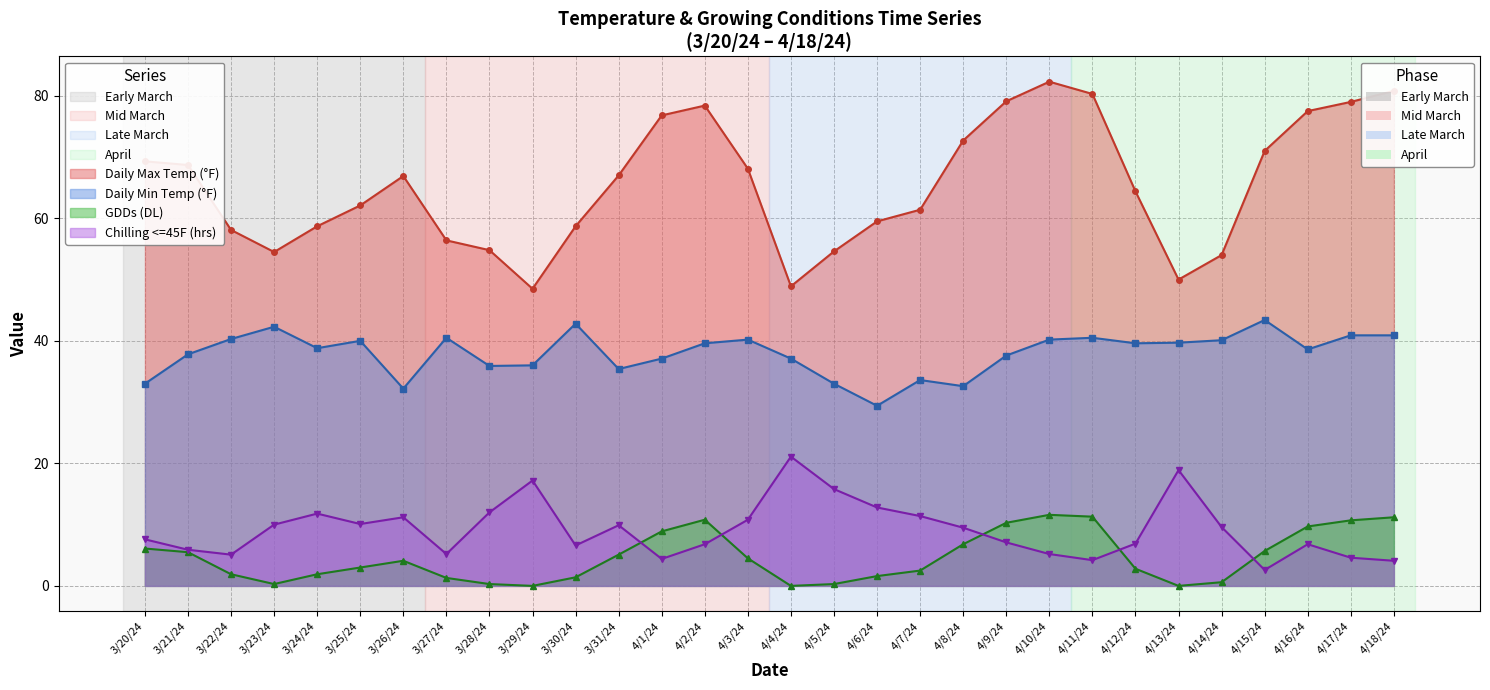

Reading left to right, what are all the values shown in this chart?

Daily Max Temp (F): 69.3	68.7	58.1	54.5	58.7	62.1	66.9	56.4	54.8	48.5	58.7	67.0	76.8	78.4	68.1	48.9	54.6	59.5	61.4	72.7	79.1	82.3	80.3	64.4	50.0	54.0	71.0	77.5	79.0	80.8
Daily Min Temp (F): 33.0	37.8	40.3	42.3	38.8	40.0	32.2	40.5	35.9	36.0	42.8	35.4	37.1	39.6	40.2	37.1	33.0	29.4	33.6	32.6	37.6	40.2	40.5	39.6	39.7	40.1	43.4	38.6	40.9	40.9
GDDs (DL): 6.1	5.5	1.9	0.3	1.9	3.0	4.1	1.3	0.3	0.0	1.4	5.1	8.9	10.8	4.5	0.0	0.3	1.6	2.5	6.8	10.3	11.6	11.3	2.8	0.0	0.6	5.7	9.7	10.7	11.2
Chilling <=45F (hrs): 7.6	5.9	5.1	10.0	11.8	10.1	11.2	5.2	12.0	17.2	6.6	9.9	4.4	6.8	10.8	21.1	15.8	12.8	11.4	9.5	7.1	5.2	4.2	6.9	18.9	9.6	2.6	6.8	4.6	4.1